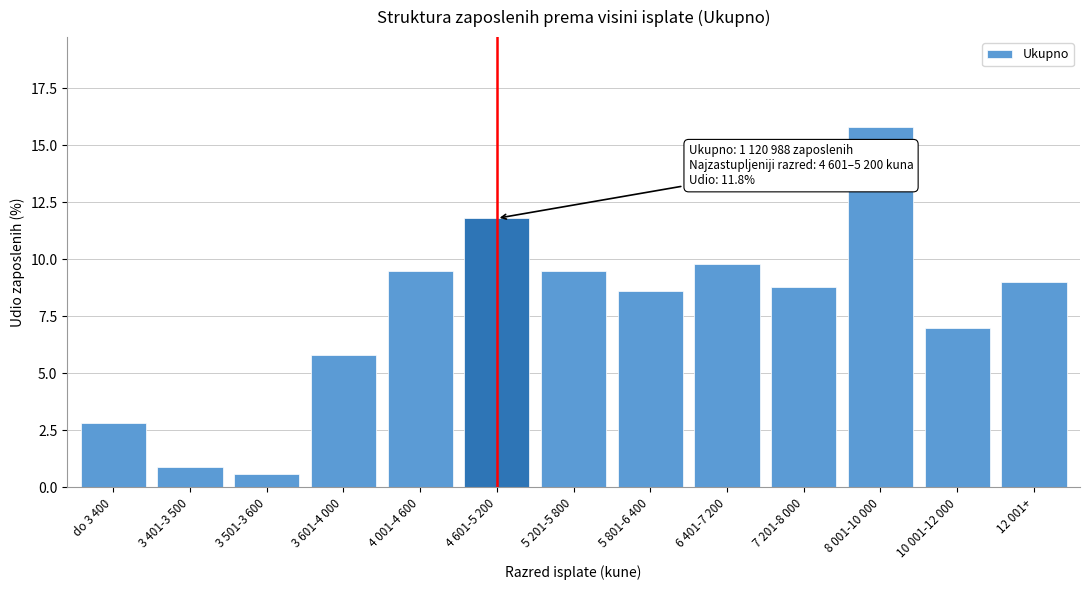

Reading left to right, extract all data points from this chart.

2.8	0.9	0.6	5.8	9.5	11.8	9.5	8.6	9.8	8.8	15.8	7.0	9.0